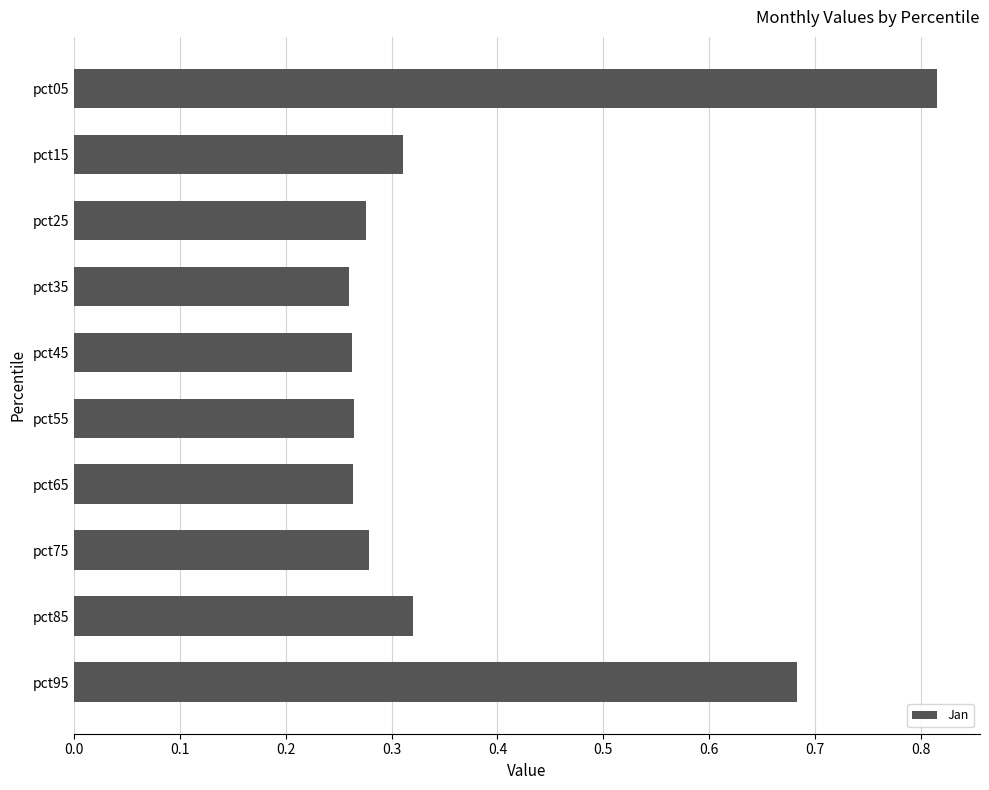

The chart shows a value of 0.1 at pct45. True or false?

False